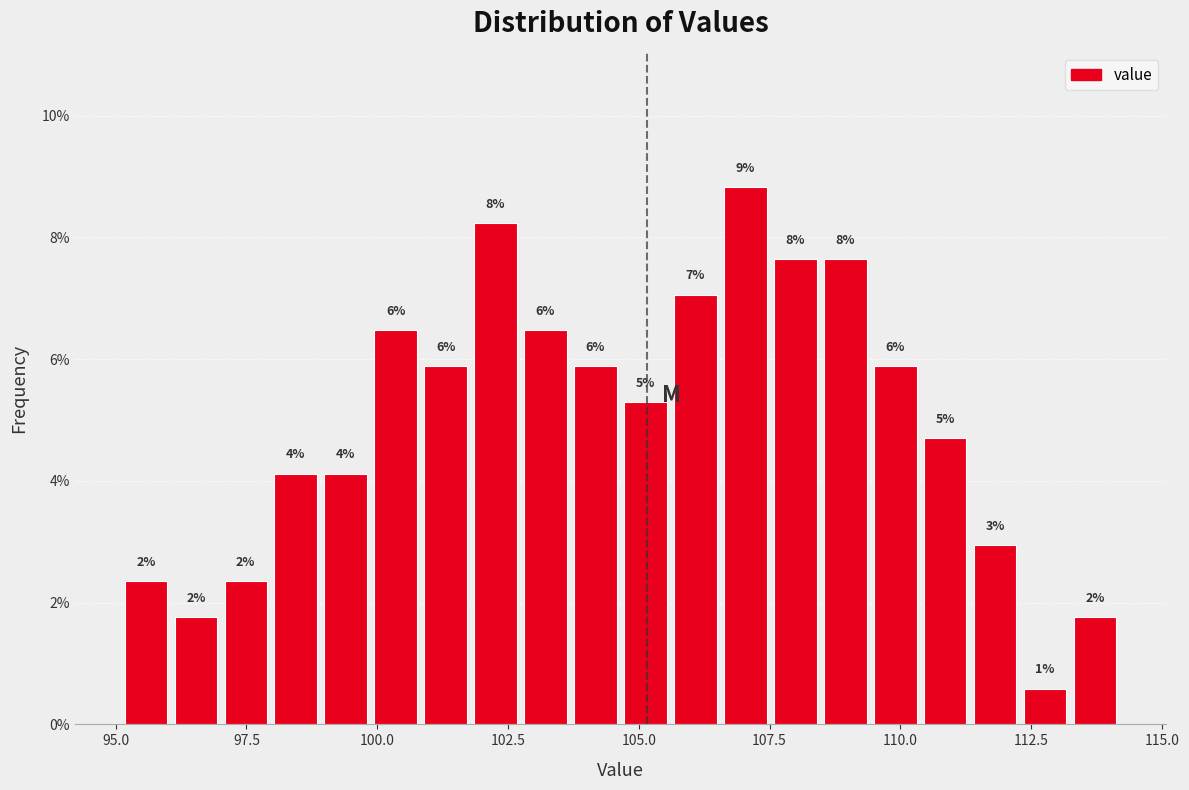

Around what value on the x-axis is the tallest bar? Give the approximate position of its centre, as read against the axis.

107.0